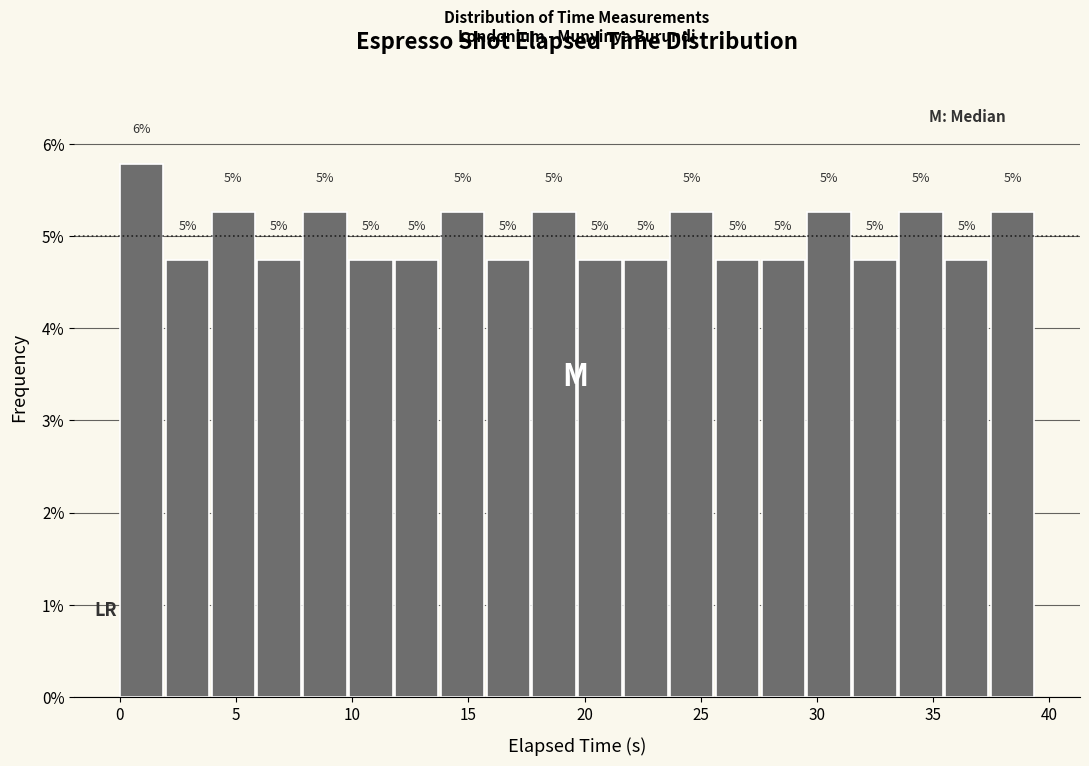

Read against the x-axis, roughly where is the centre of the tallest bar?

1.0